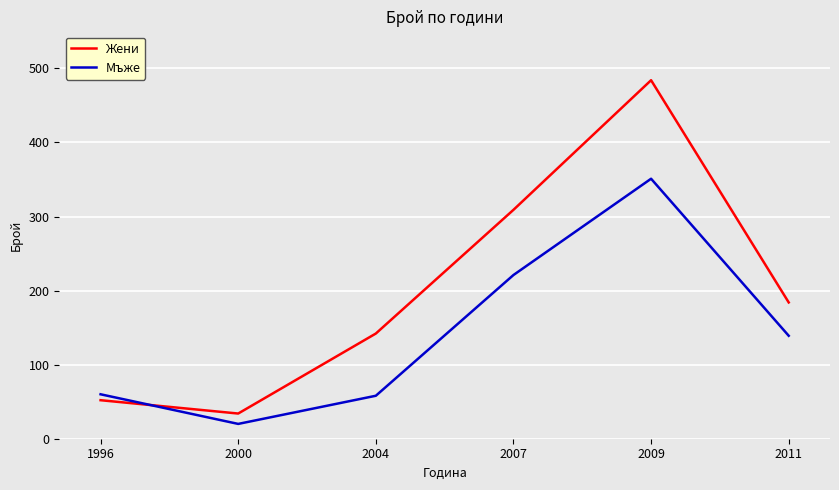

List the series in order of their overall mean, lowest first.

Мъже, Жени